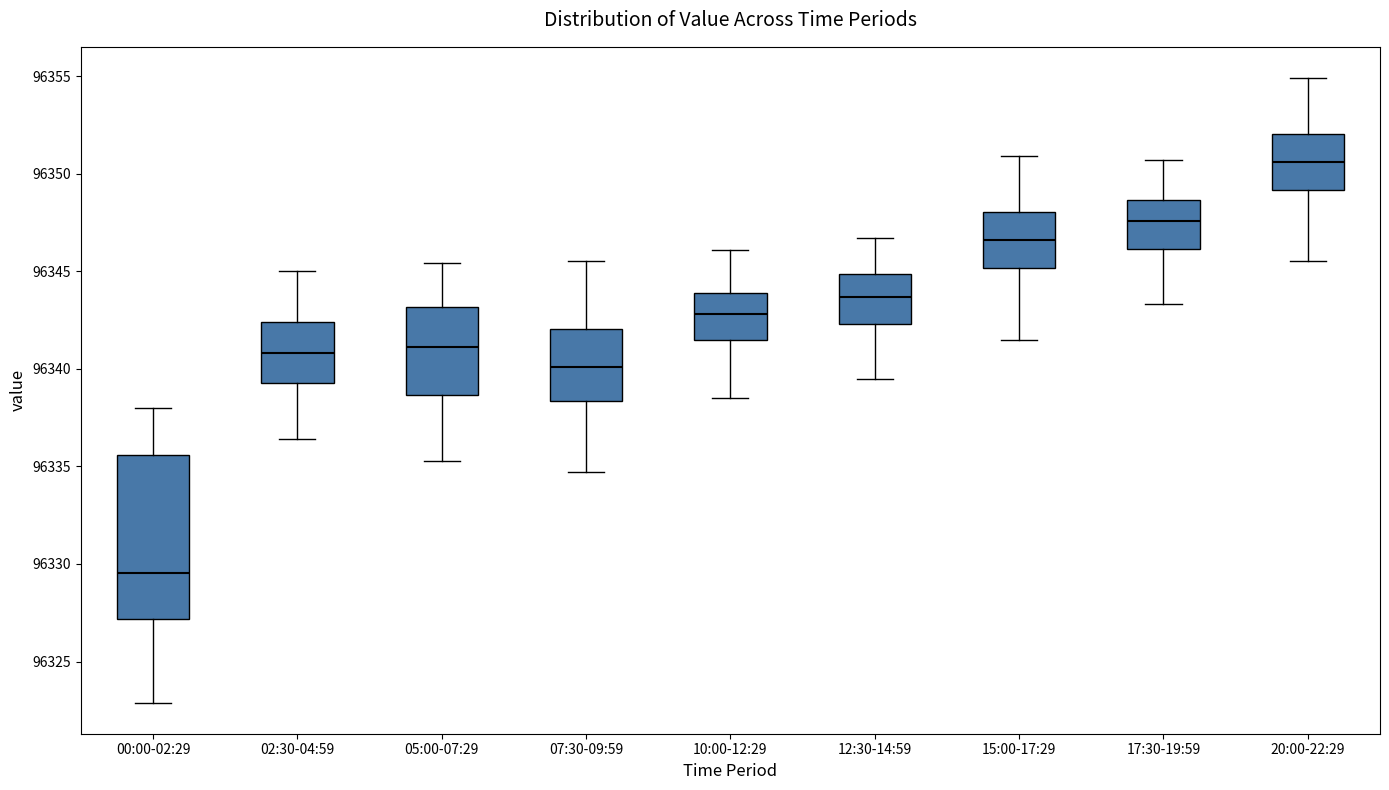

Comparing the boxes themselves (not the whiskers), which one is the tallest?

00:00-02:29